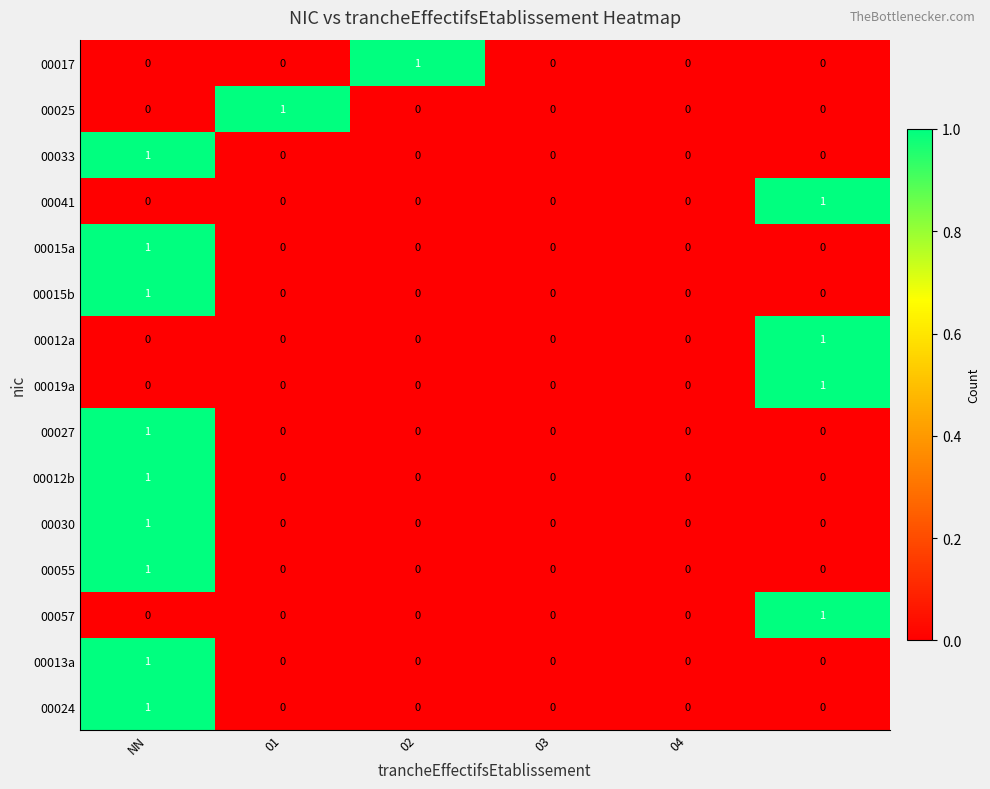

Count the 00019a values in the range 0 to 1.

6